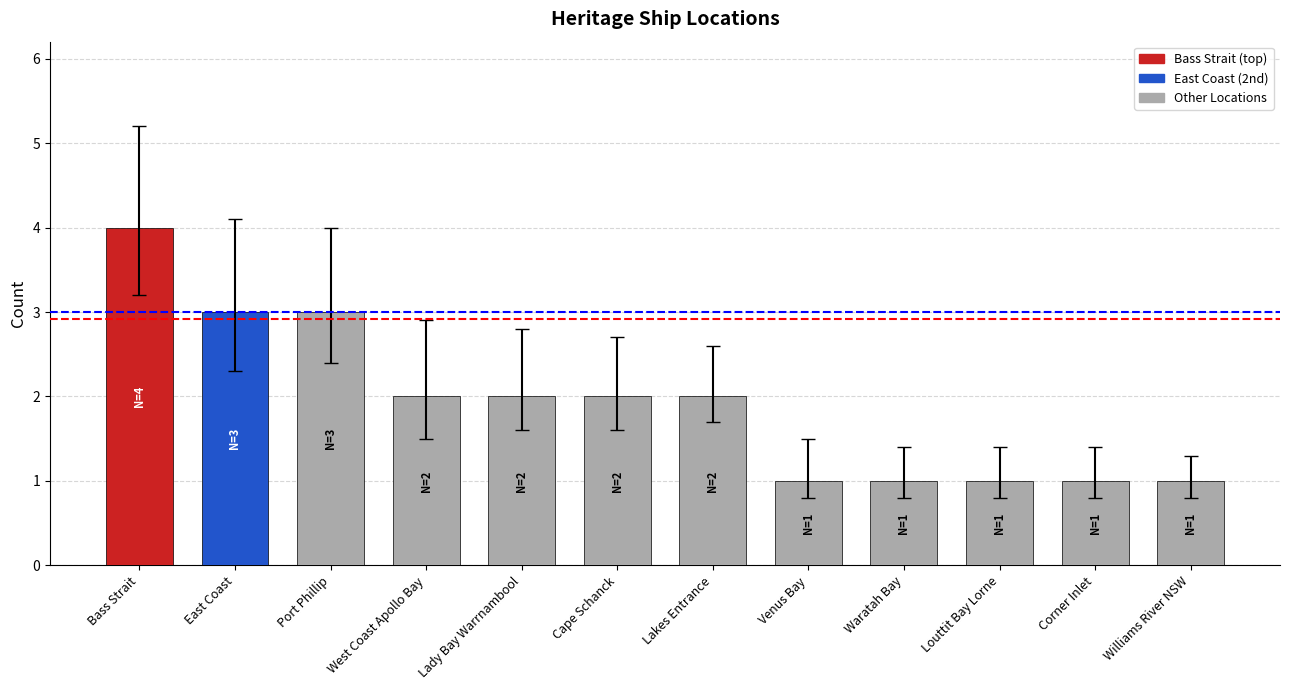

Count the values in the range 1 to 3.

11